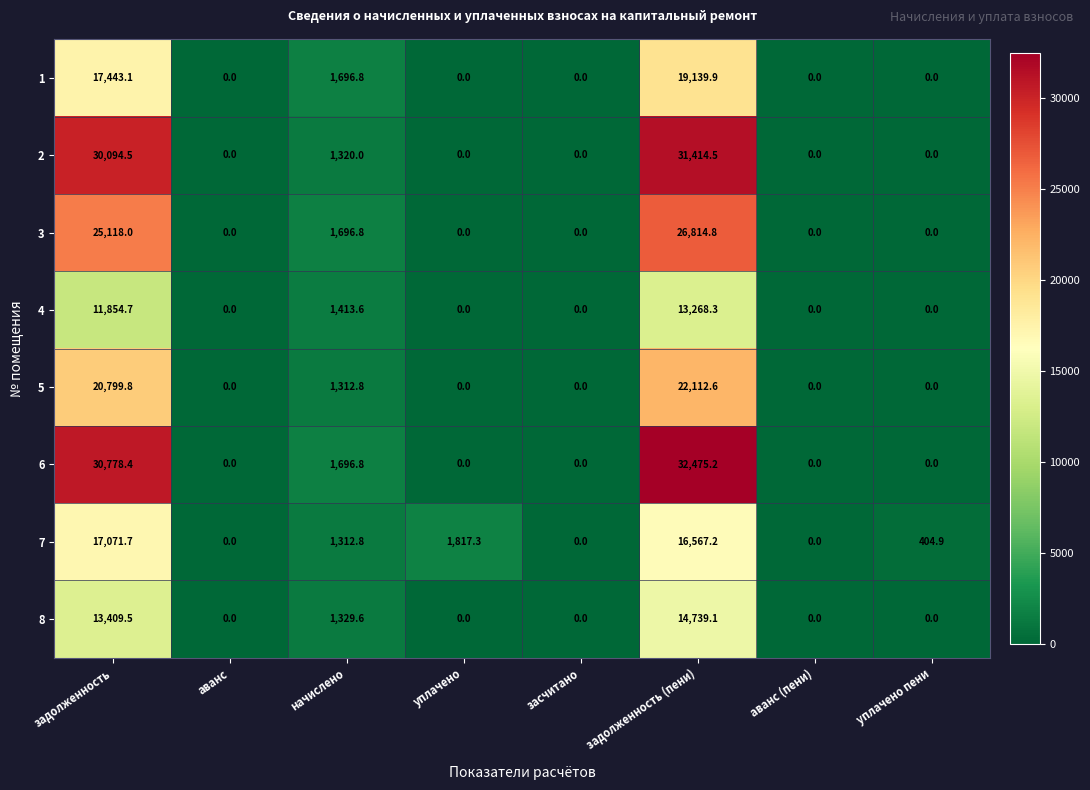

What is the spread (max minus min) of values at задолженность (пени)?

19206.9